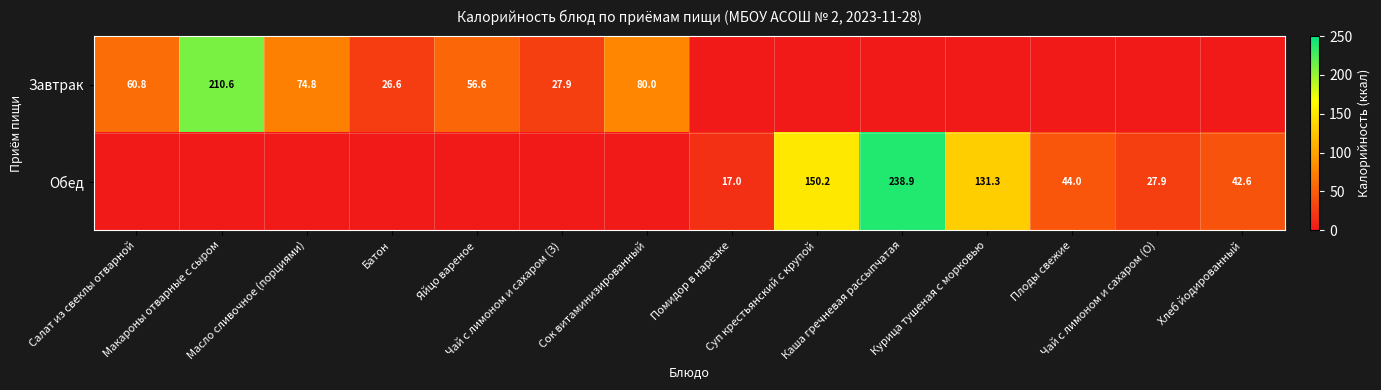

Is it true that Завтрак equals 0.0 at Курица тушеная с морковью?

True